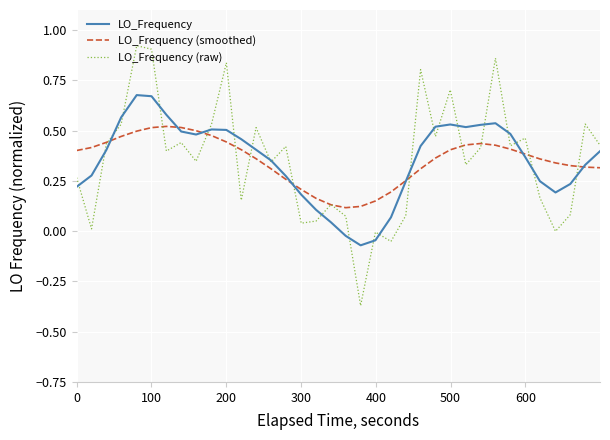

Rank the series by their maximum value, from highest to lowest.

LO_Frequency (raw), LO_Frequency, LO_Frequency (smoothed)